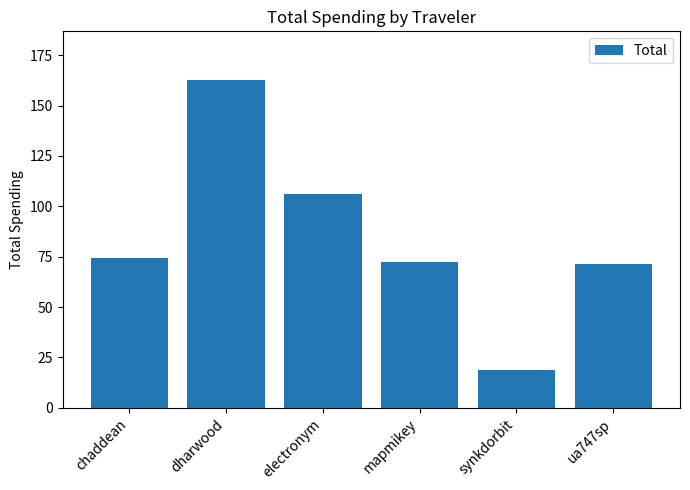

What position from the right is ua747sp?

1